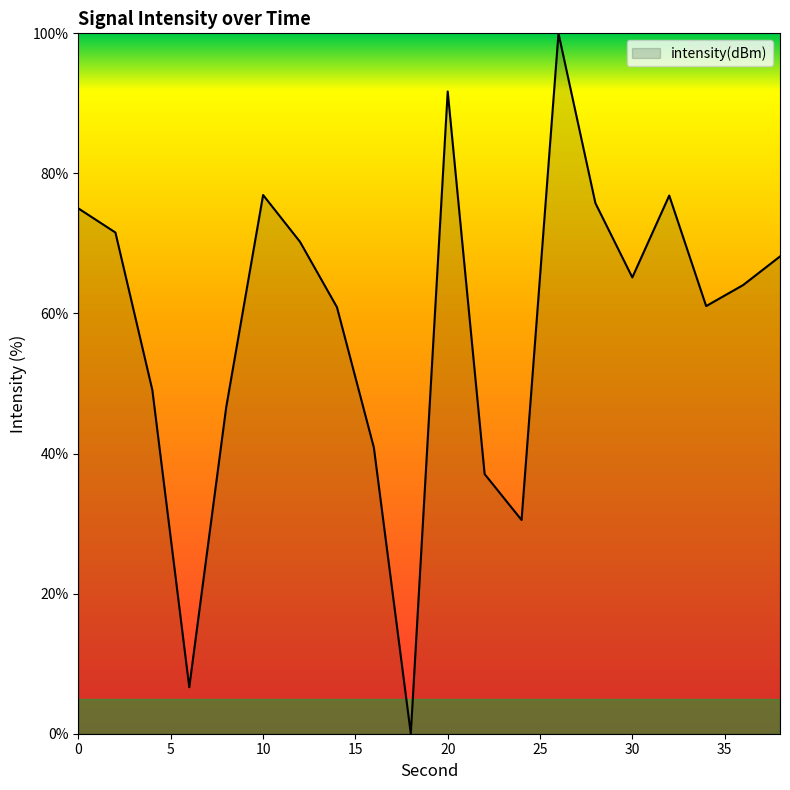

What is the difference between the maximum and minimum values?

100.0